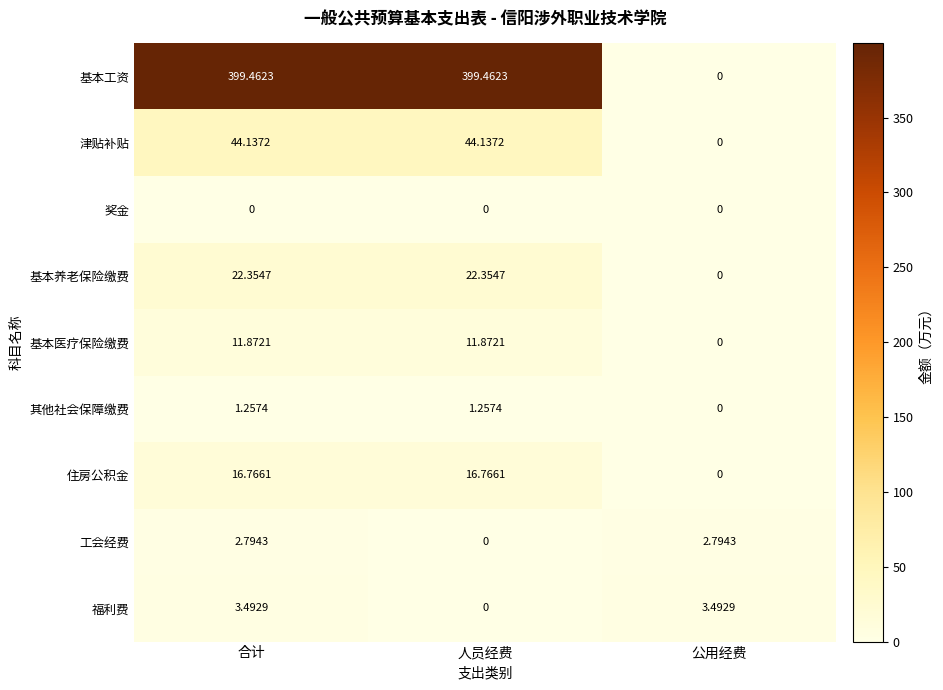

Which series has the largest range (max minus min)?

基本工资